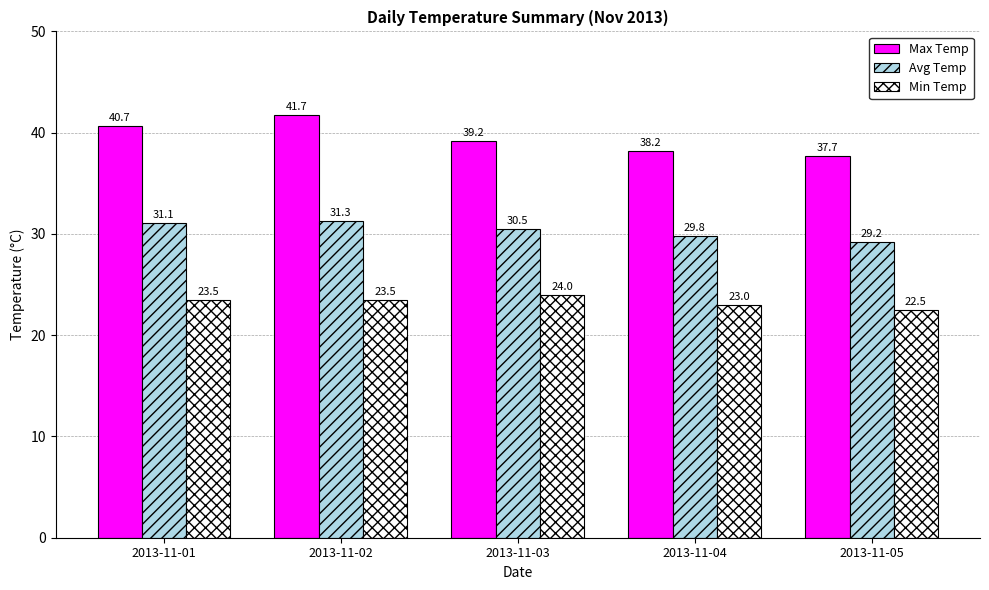

Where does the Max Temp series first go above 39?

2013-11-01